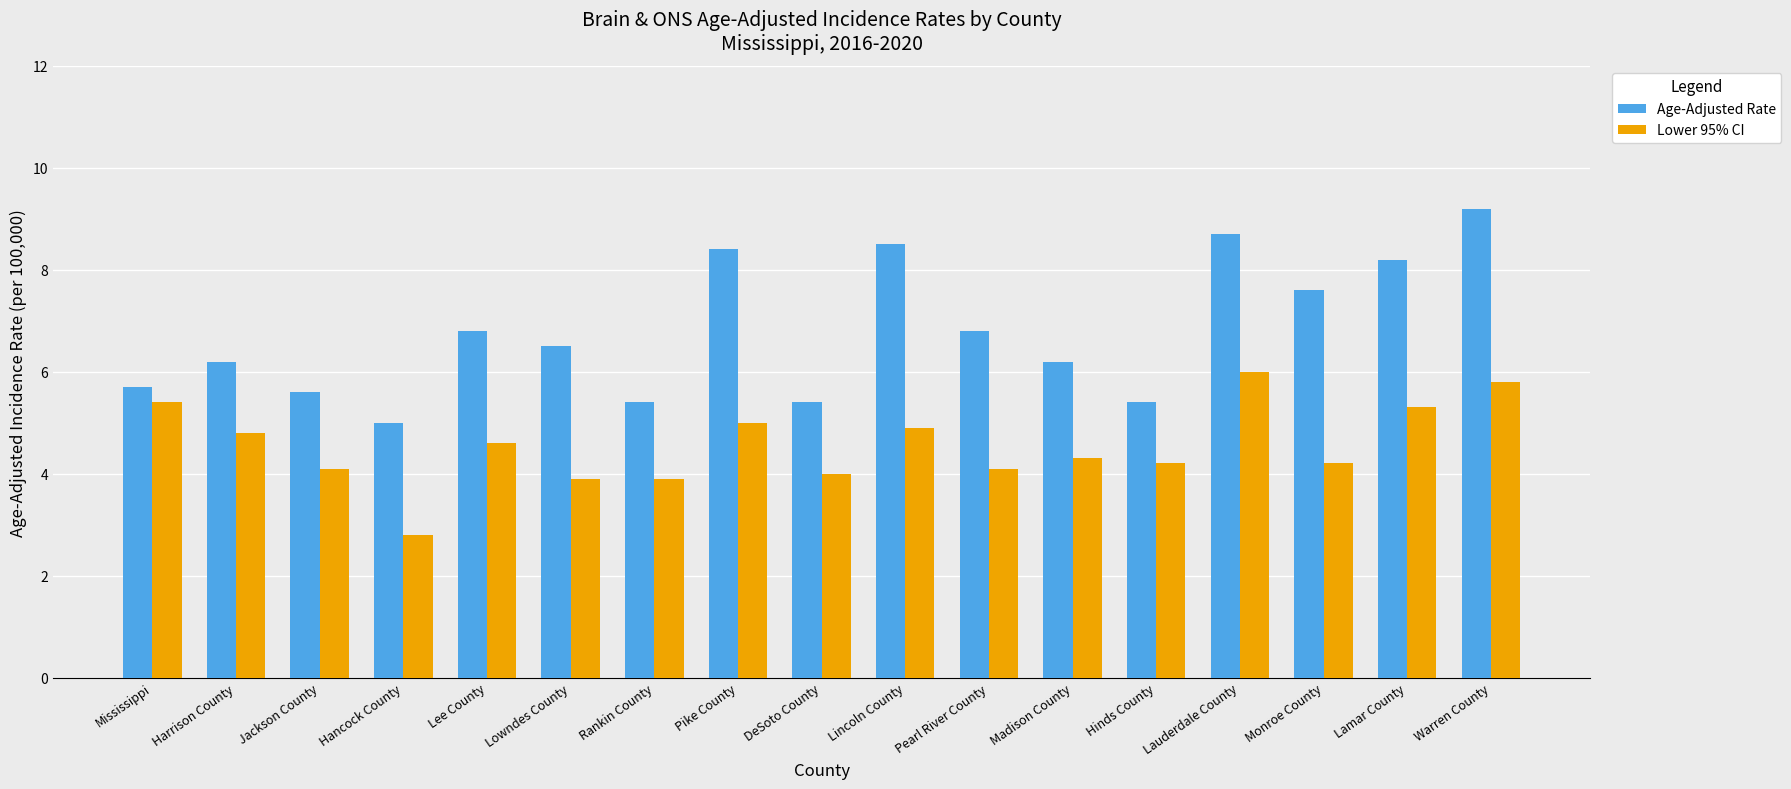

Which series has the largest range (max minus min)?

Age-Adjusted Rate